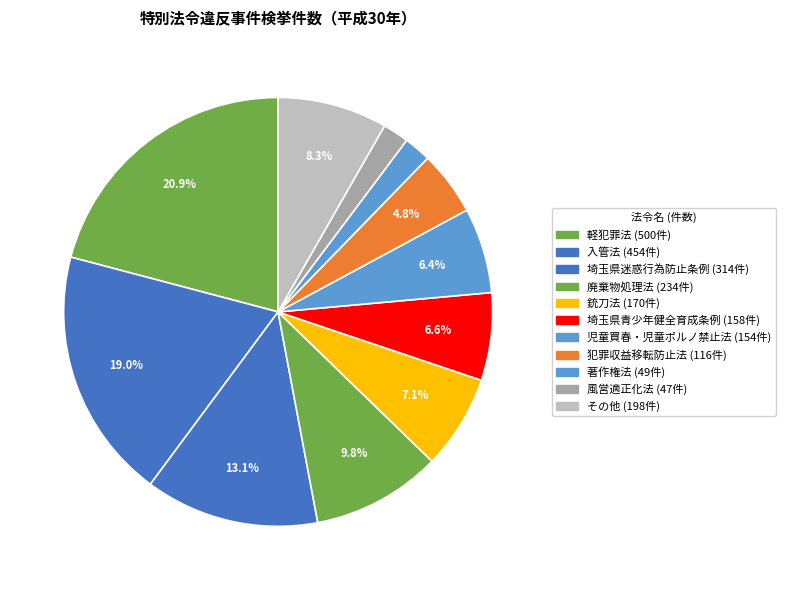

How many slices are in this pie chart?

11